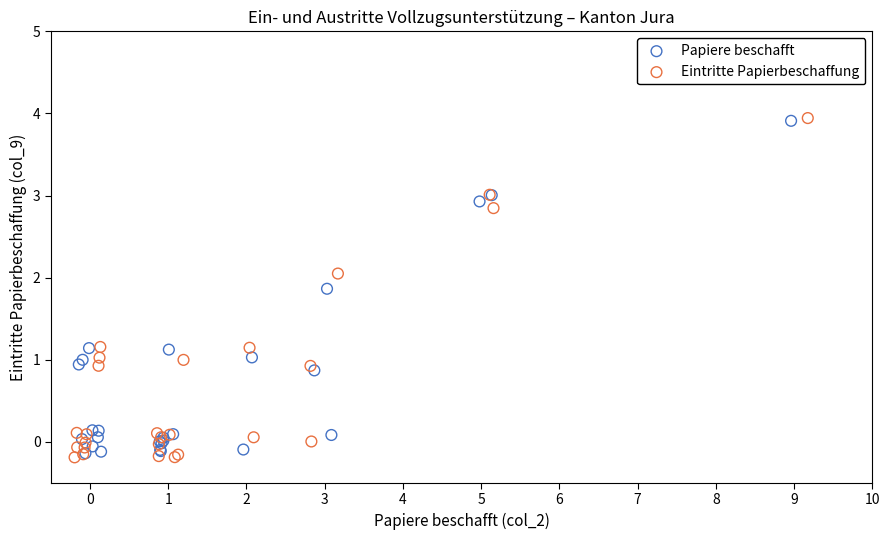

What are all the series names shown in the legend?

Papiere beschafft, Eintritte Papierbeschaffung